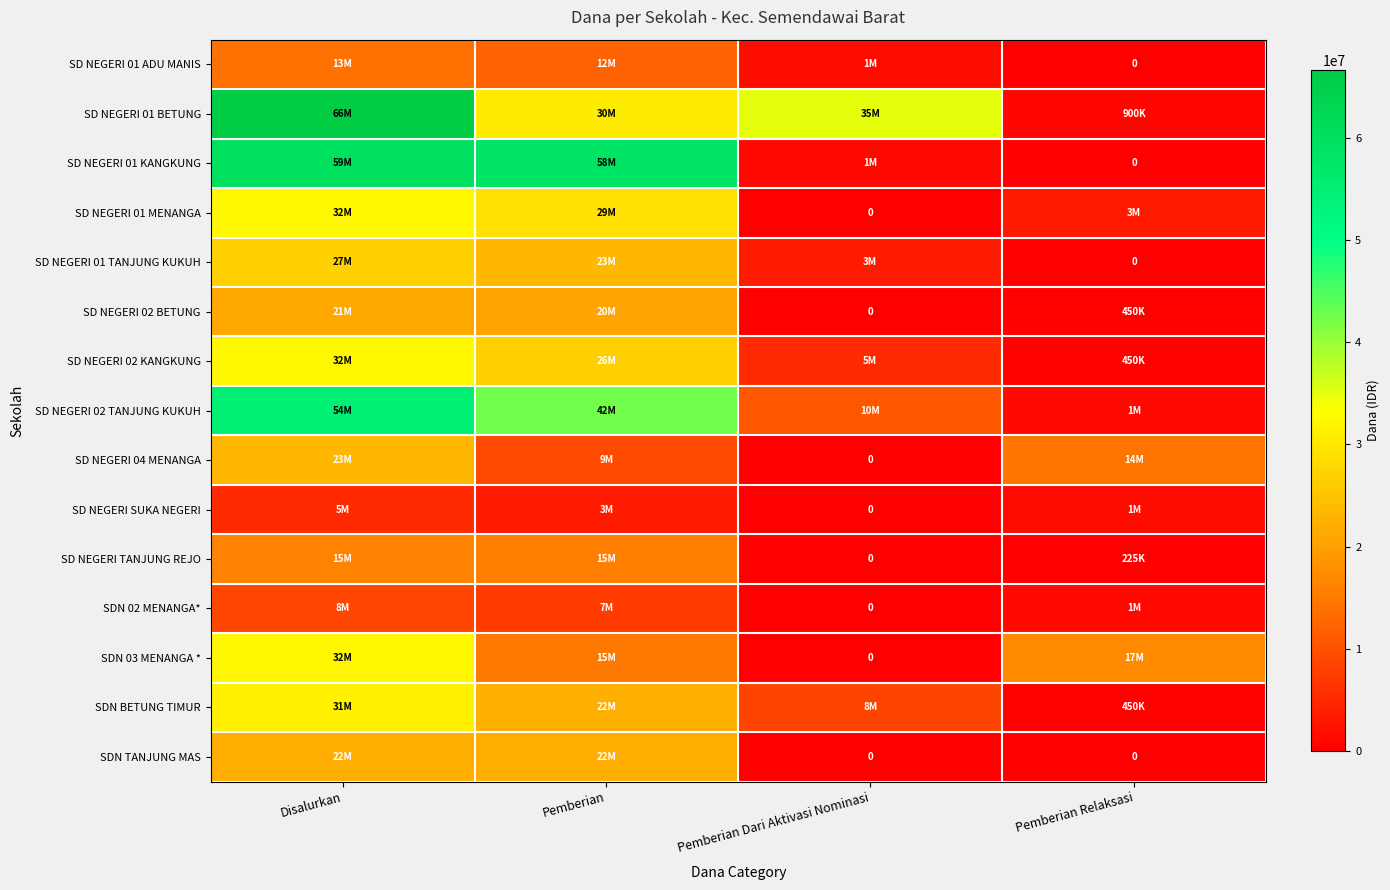

The value of SD NEGERI 02 TANJUNG KUKUH at Pemberian Dari Aktivasi Nominasi is 2997652. True or false?

False